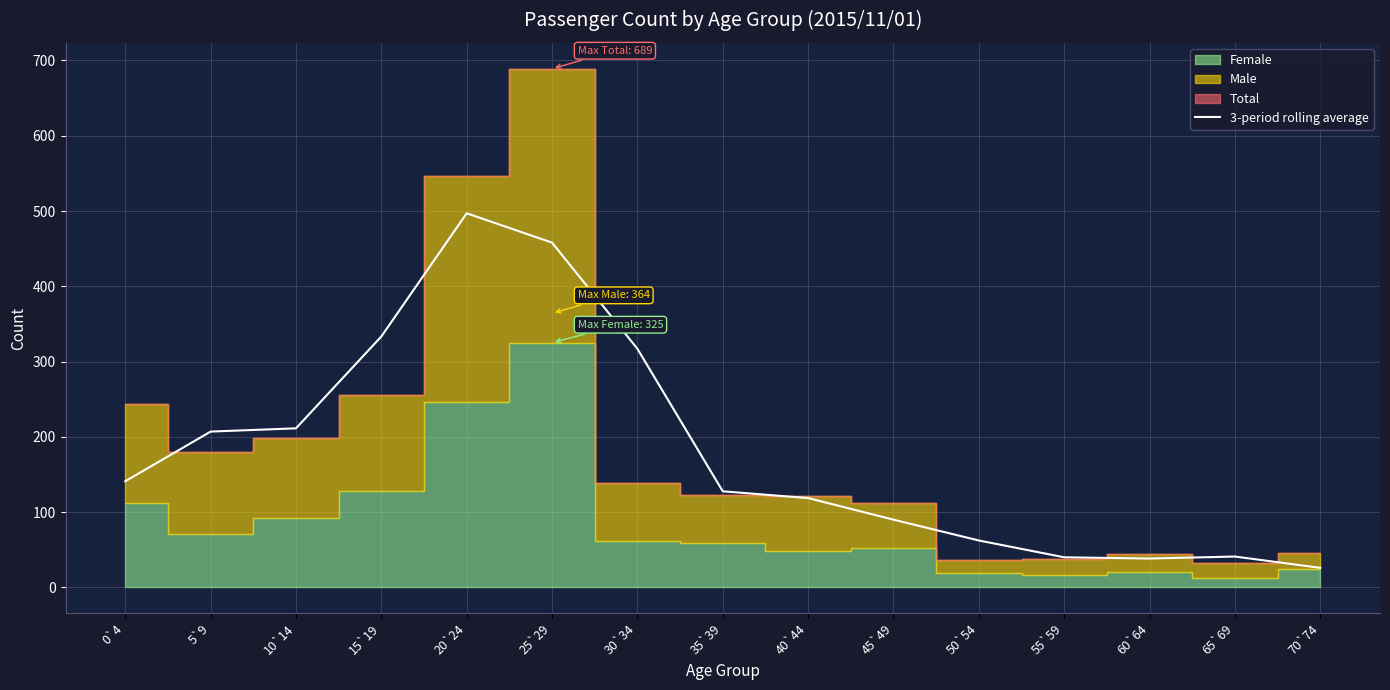

How many points are lower than both their immediate neighbors (excluding endpoints)?

1